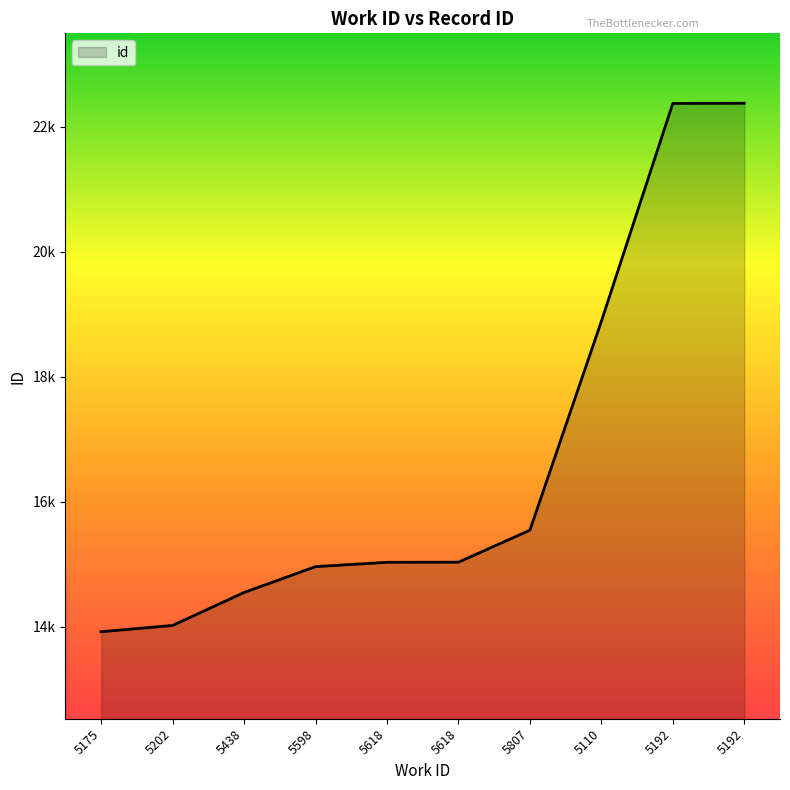

Reading left to right, what are all the values shown in this chart?

13921	14022	14549	14963	15032	15034	15546	18889	22376	22379